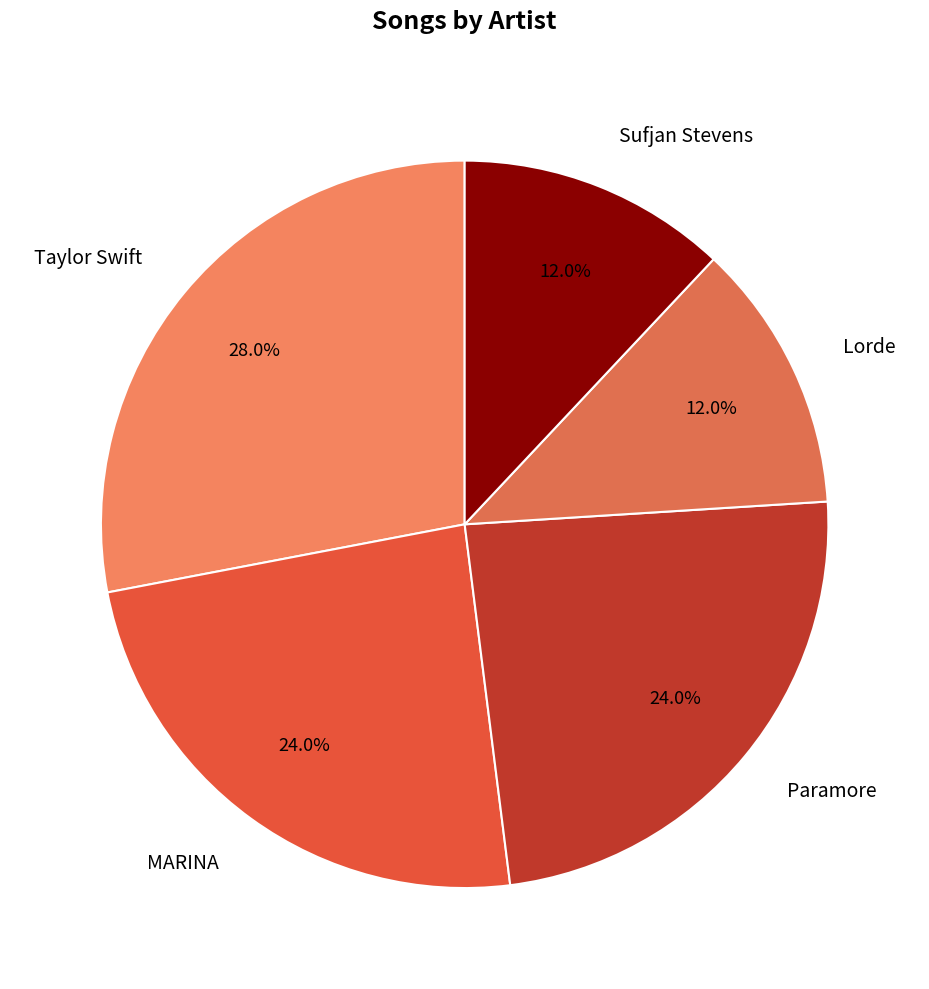

Which slice is the largest?

Taylor Swift